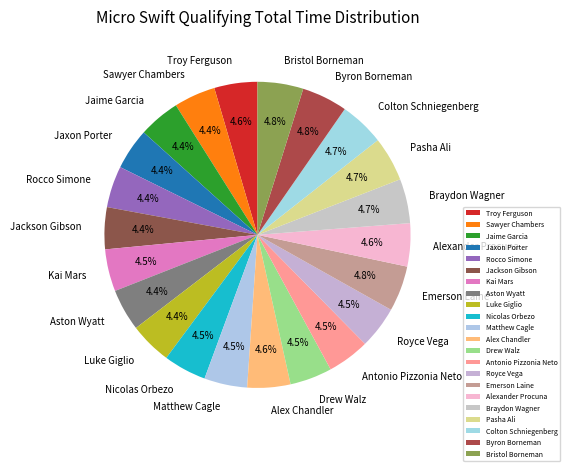

To the nearest percent, what is the average slice percentage?

5%